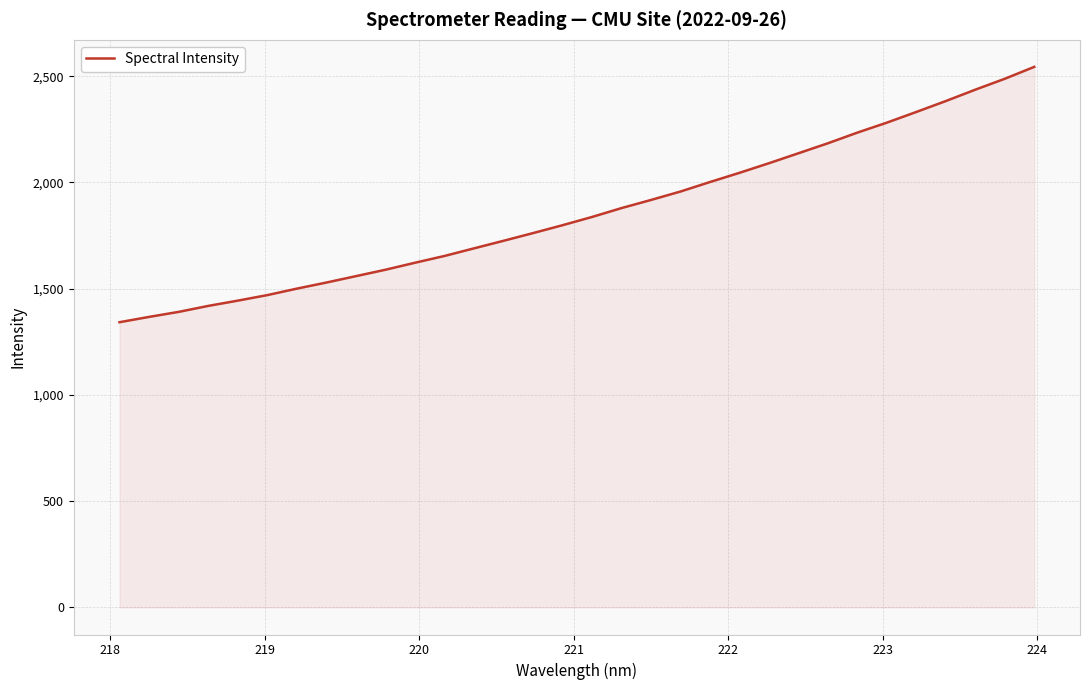

What is the maximum value shown in the chart?

2544.0